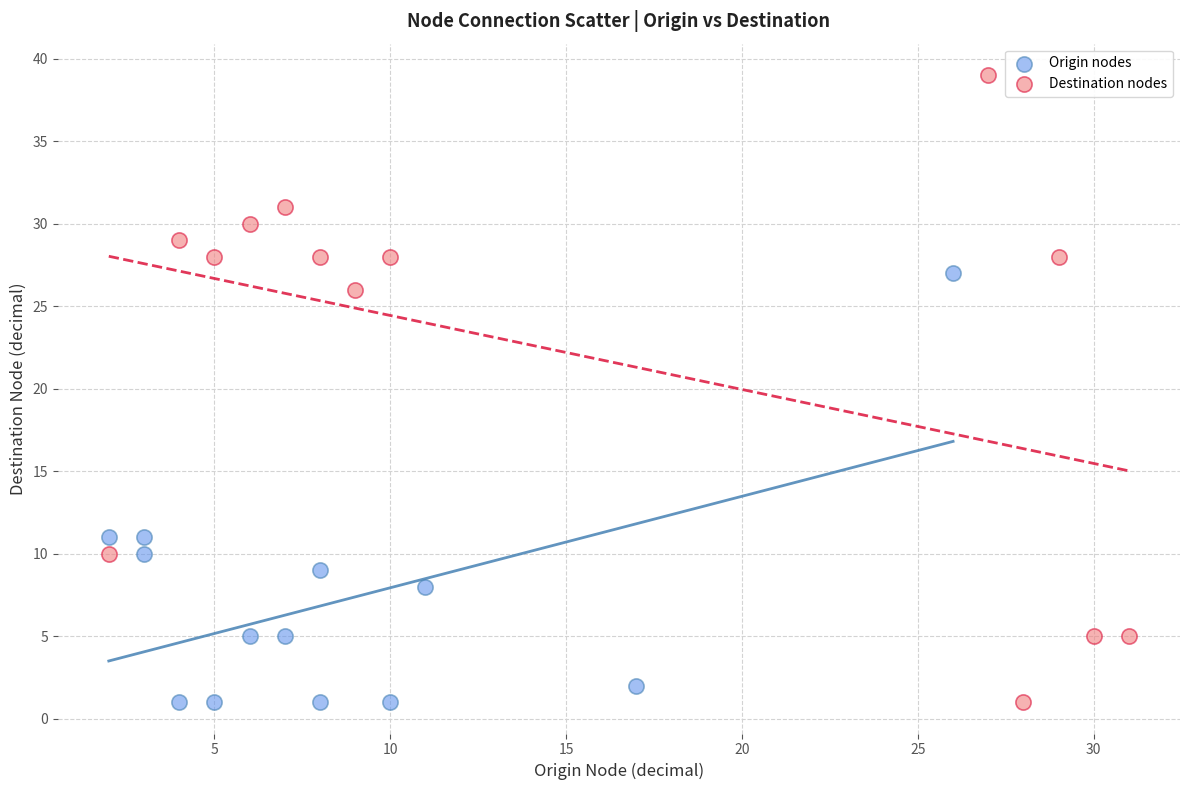

Which series has the largest Y range (max minus min)?

Destination nodes